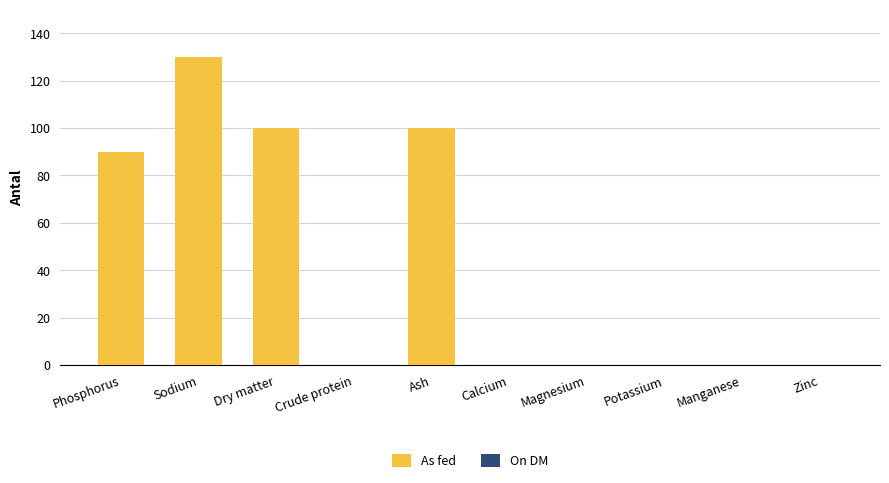

What is the difference between the As fed values at Dry matter and Potassium?

99.9